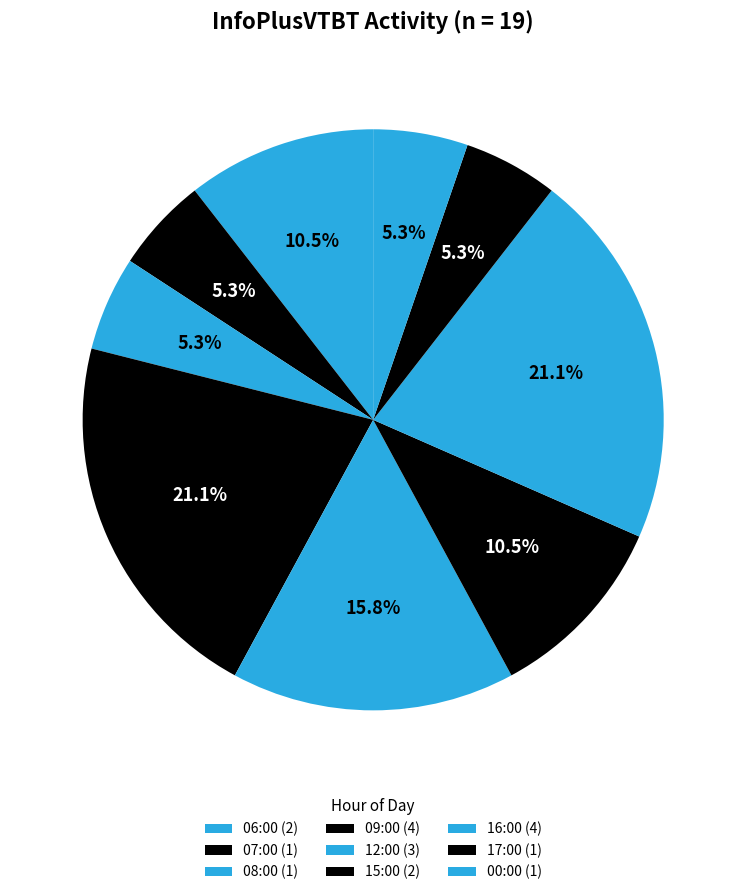

Rank the categories by value from lowest to highest.

07:00, 08:00, 17:00, 00:00, 06:00, 15:00, 12:00, 09:00, 16:00